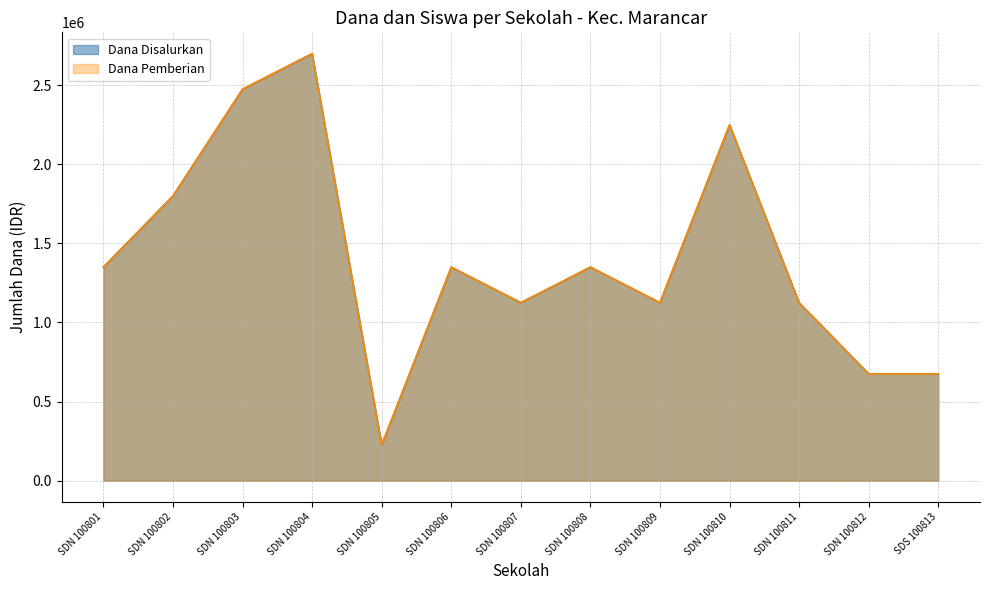

How many values in the Dana Disalurkan series exceed 1350000?

4